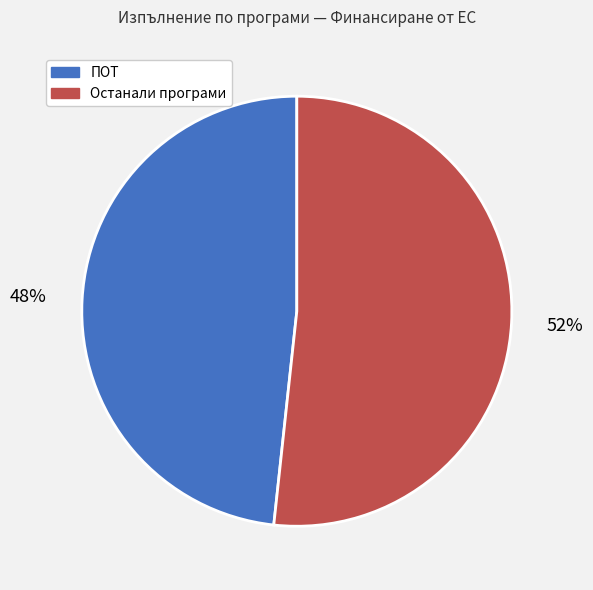

Which category has the biggest portion of the pie?

Останали програми